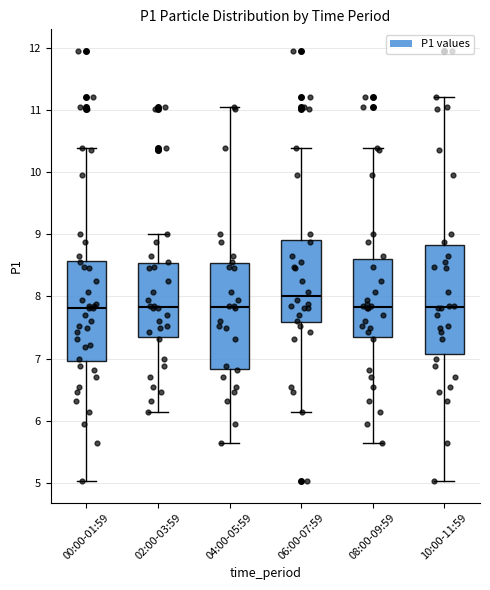

Reading left to right, transcribe this box plot: for each box, give where its median line is, the range the box spans, and where its two whiskers end, as read against the y-axis. The values are not printed on the chart, so give them approximately, as read against the axis.

00:00-01:59: median 7.8, box 7.0 to 8.6, whiskers 5.0 to 10.4
02:00-03:59: median 7.8, box 7.3 to 8.5, whiskers 6.2 to 9.0
04:00-05:59: median 7.8, box 6.8 to 8.5, whiskers 5.7 to 11.1
06:00-07:59: median 8.0, box 7.6 to 8.9, whiskers 6.2 to 10.4
08:00-09:59: median 7.8, box 7.3 to 8.6, whiskers 5.7 to 10.4
10:00-11:59: median 7.8, box 7.1 to 8.8, whiskers 5.0 to 11.2